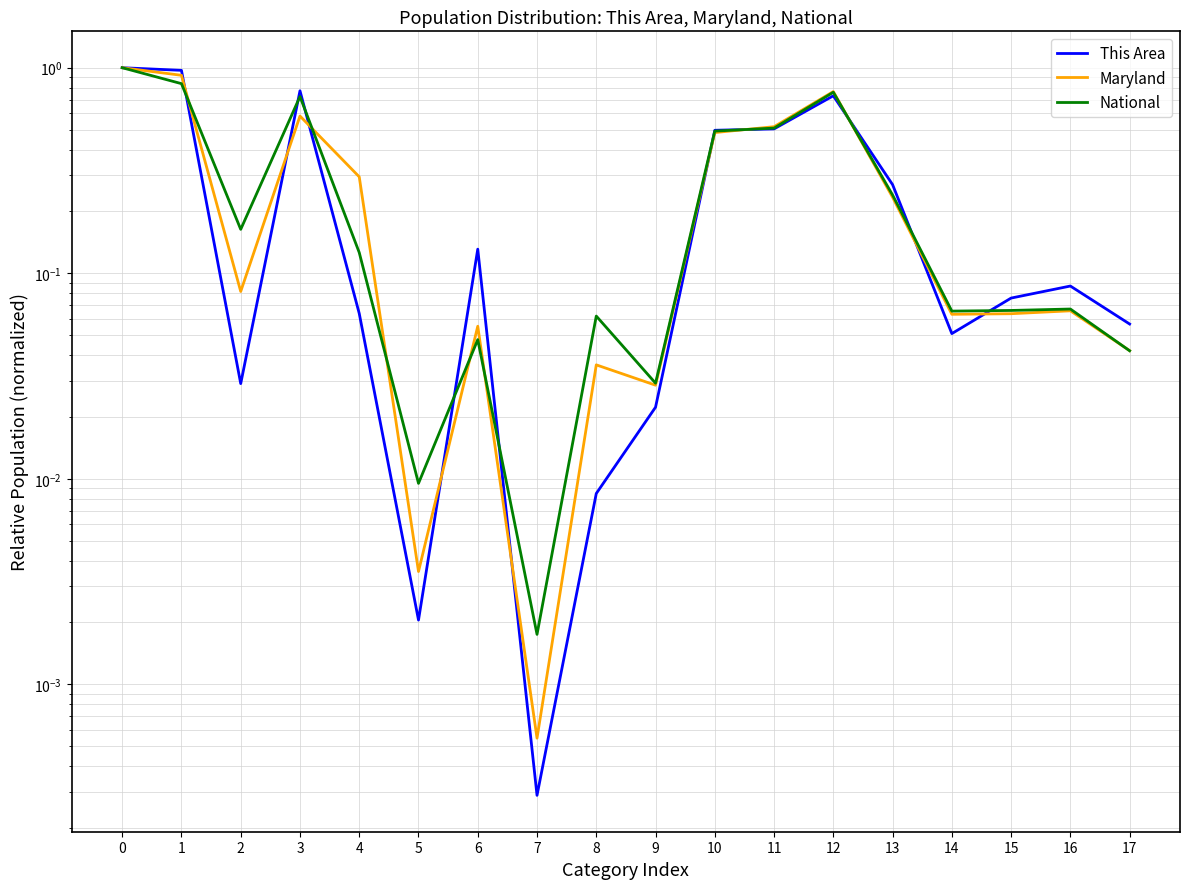

Reading left to right, transcribe all the data shown in this chart.

This Area: 0=1.0	1=1.0	2=0.0	3=0.8	4=0.1	5=0.0	6=0.1	7=0.0	8=0.0	9=0.0	10=0.5	11=0.5	12=0.7	13=0.3	14=0.1	15=0.1	16=0.1	17=0.1
Maryland: 0=1.0	1=0.9	2=0.1	3=0.6	4=0.3	5=0.0	6=0.1	7=0.0	8=0.0	9=0.0	10=0.5	11=0.5	12=0.8	13=0.2	14=0.1	15=0.1	16=0.1	17=0.0
National: 0=1.0	1=0.8	2=0.2	3=0.7	4=0.1	5=0.0	6=0.0	7=0.0	8=0.1	9=0.0	10=0.5	11=0.5	12=0.8	13=0.2	14=0.1	15=0.1	16=0.1	17=0.0